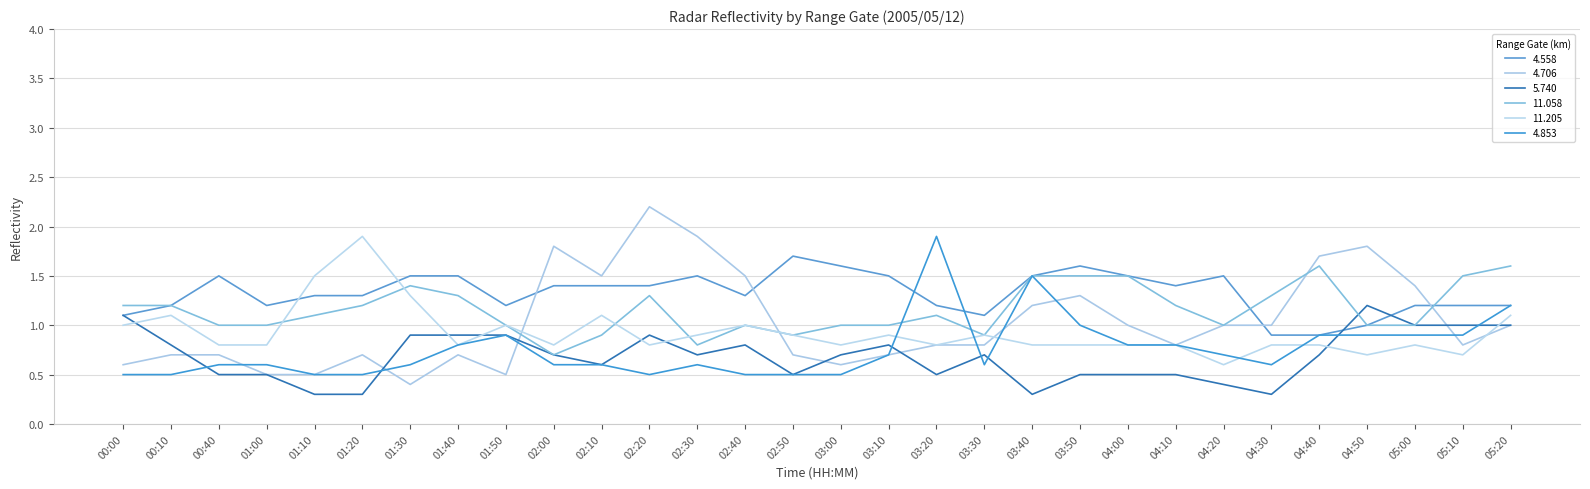

At which category is the sum across all series the highest?

02:20